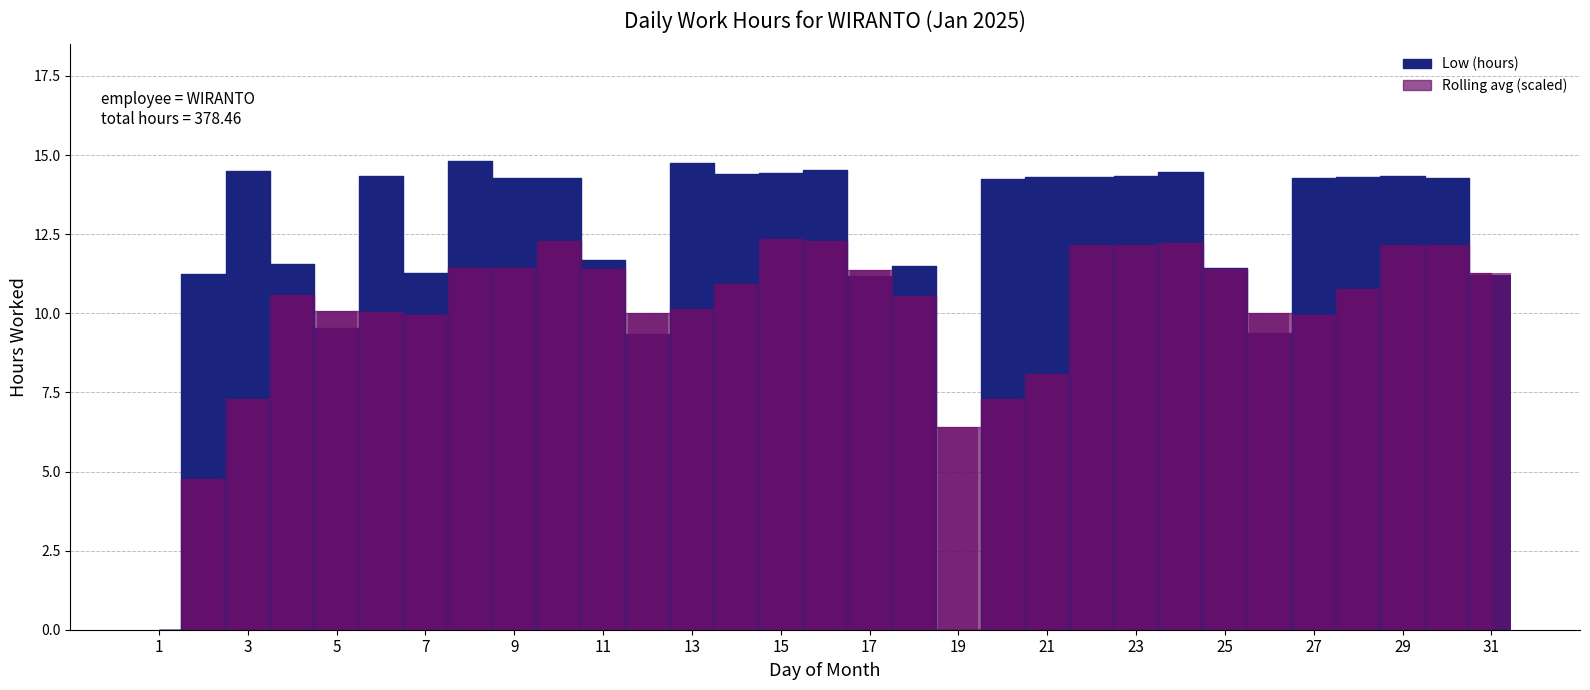

Which has a higher value, 24 or 7?

24